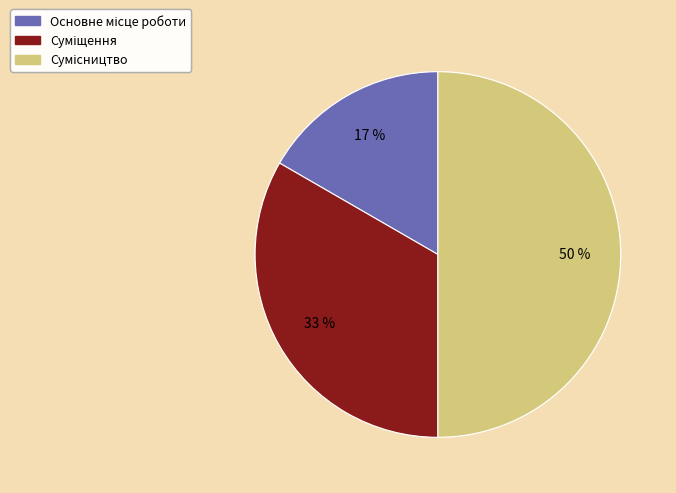

To the nearest percent, what is the average slice percentage?

33%